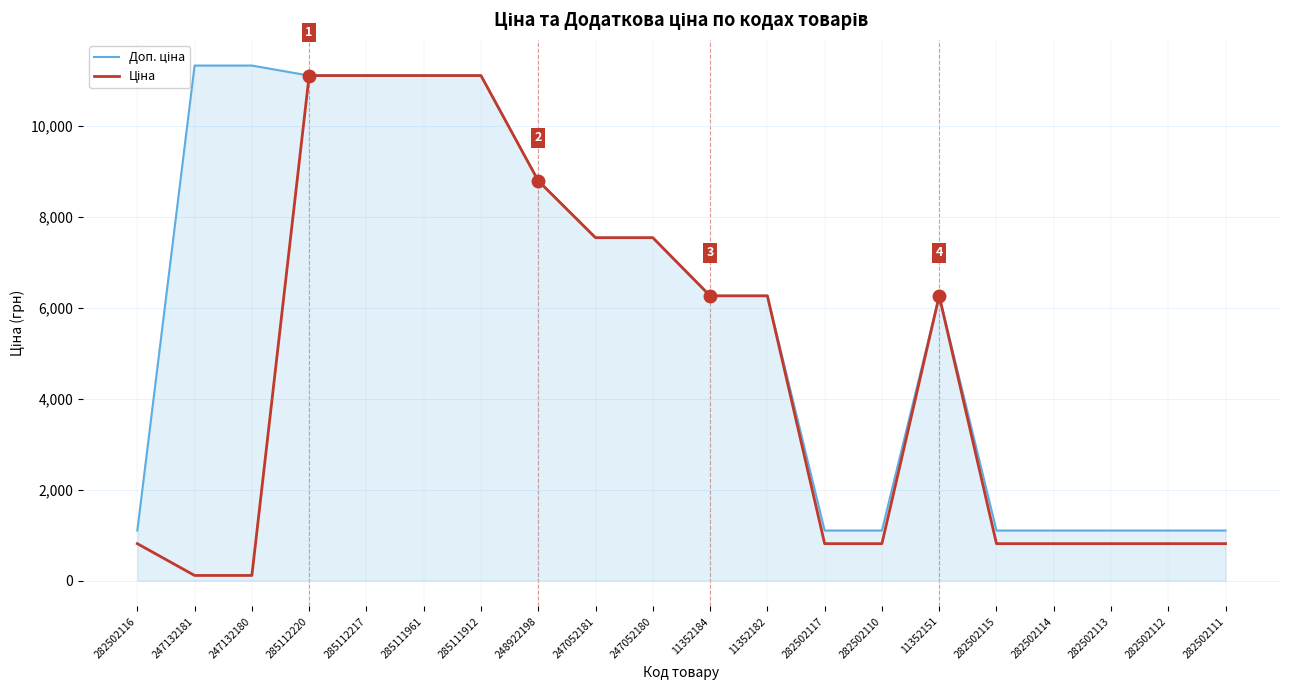

How many data points does each series have?

20